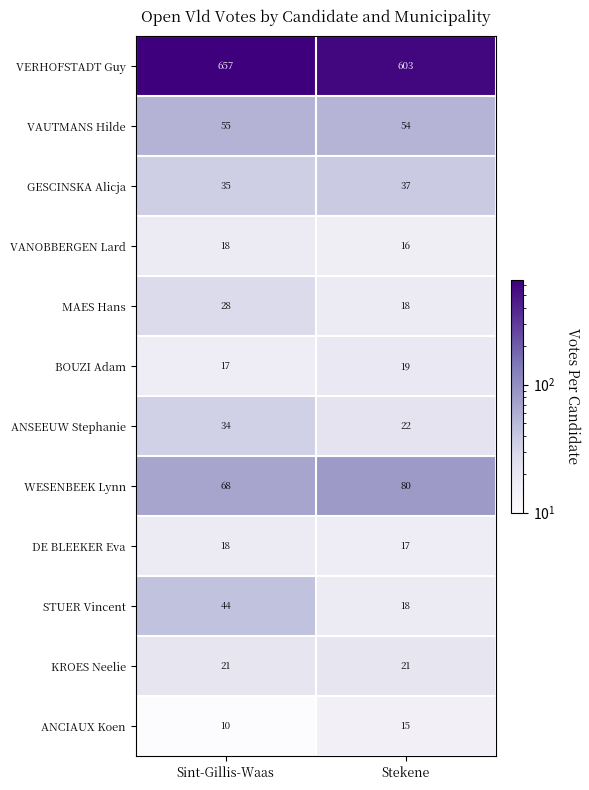

What is the sum of all STUER Vincent values?

62